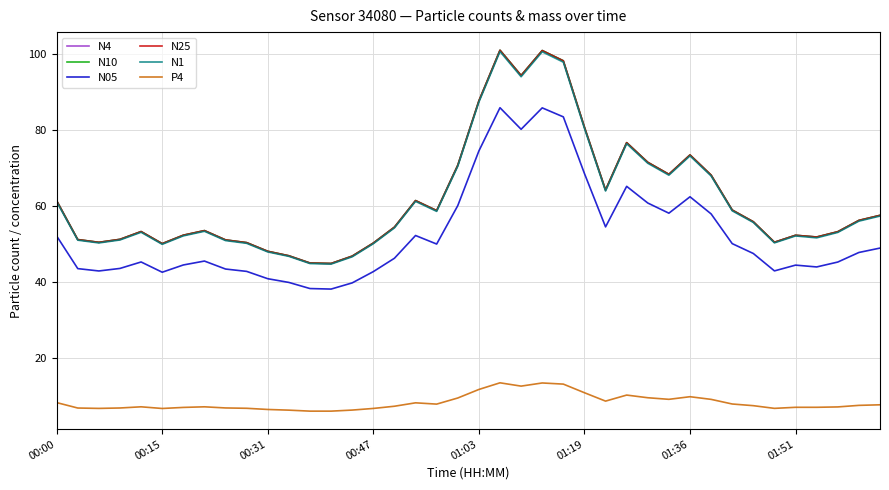

True or false: P4 and N4 cross at least once.

False